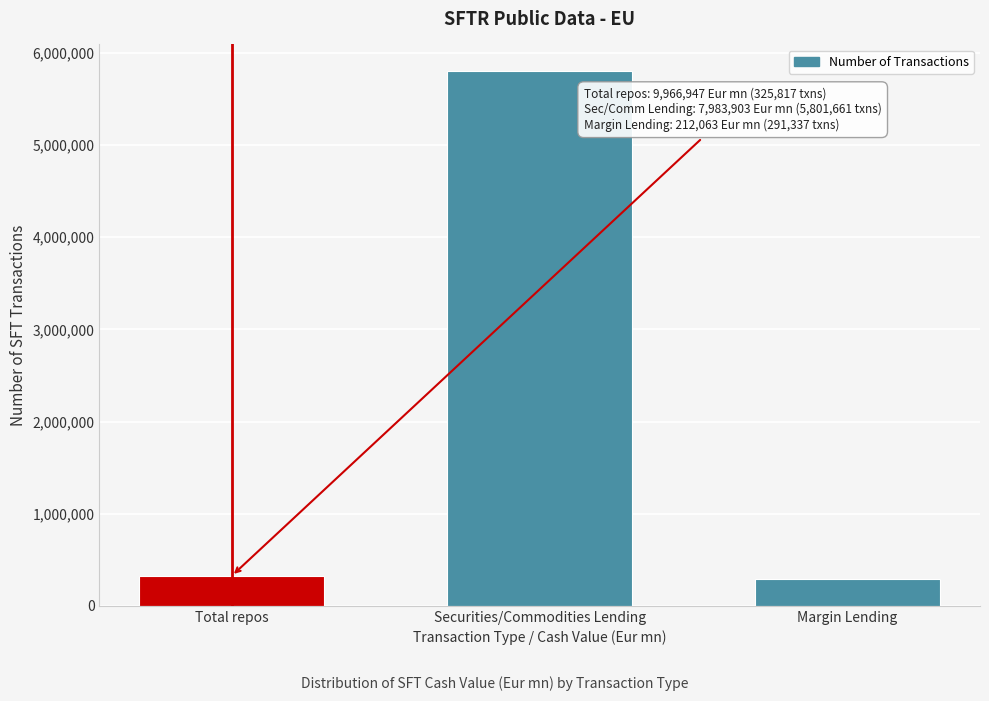

Reading right to left, what are all the values shown in this chart?

Margin Lending=291337	Securities/Commodities Lending=5801661	Total repos=325817